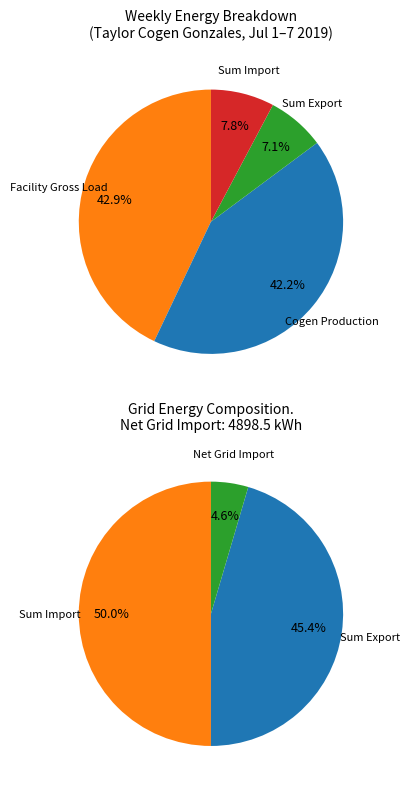

Is it true that Cogen Production is 42% of the pie?

True